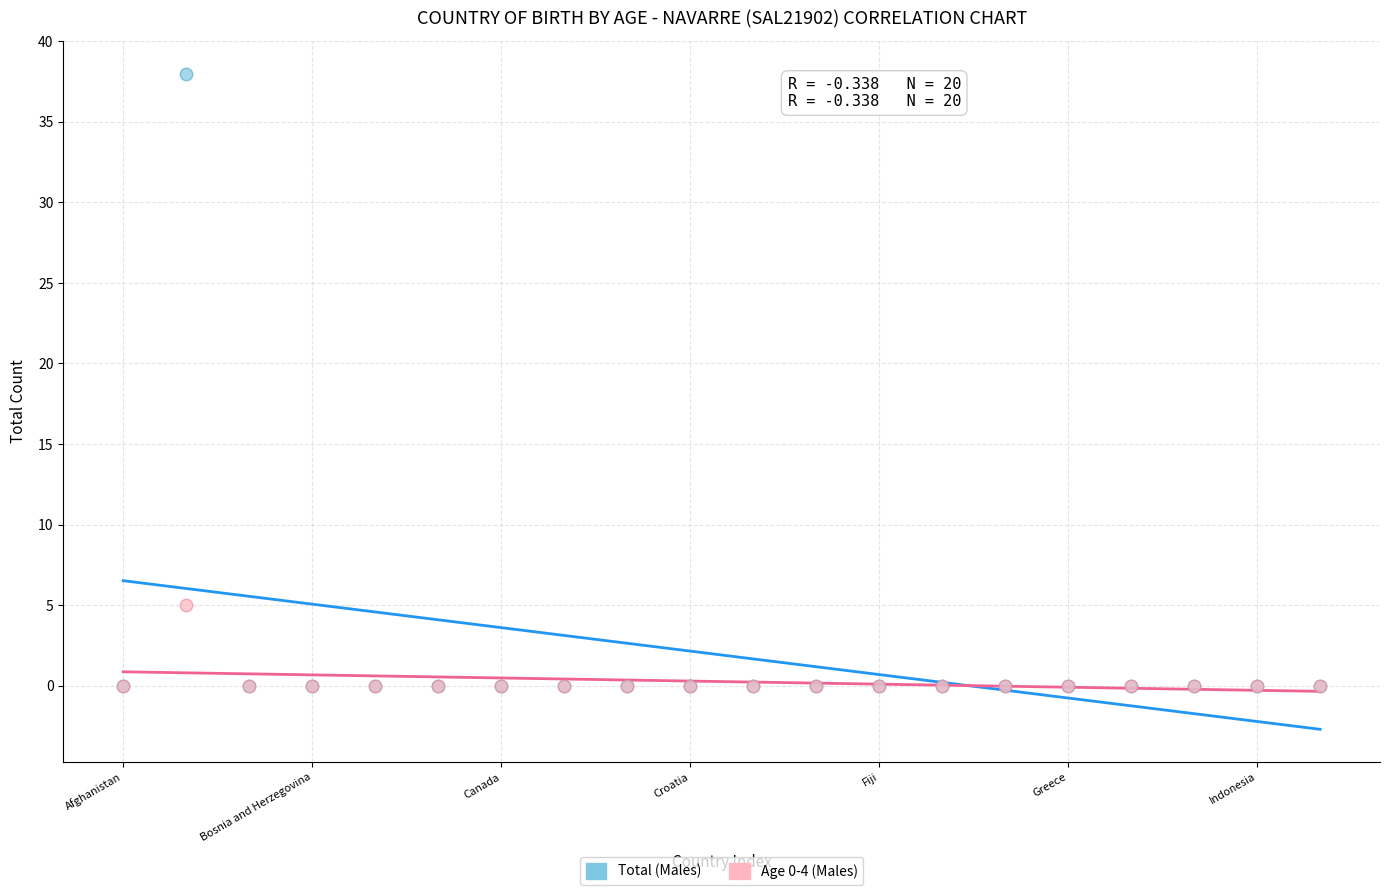

Which series has the widest spread of Y values?

Total (Males)